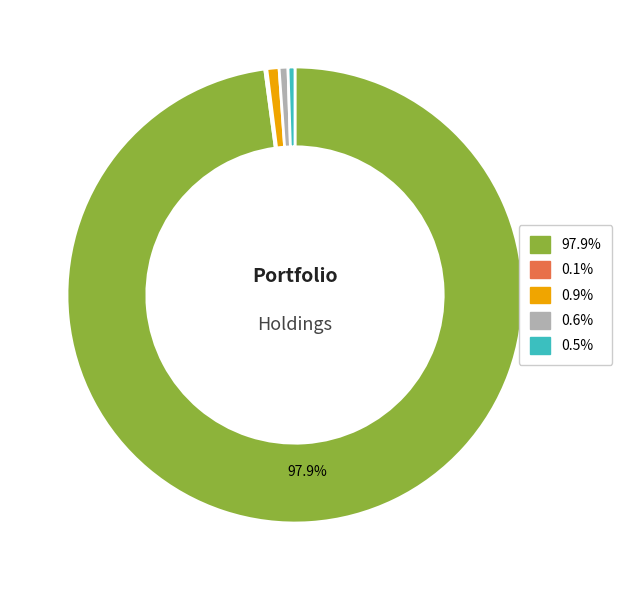

Does any single category account for the majority?

Yes